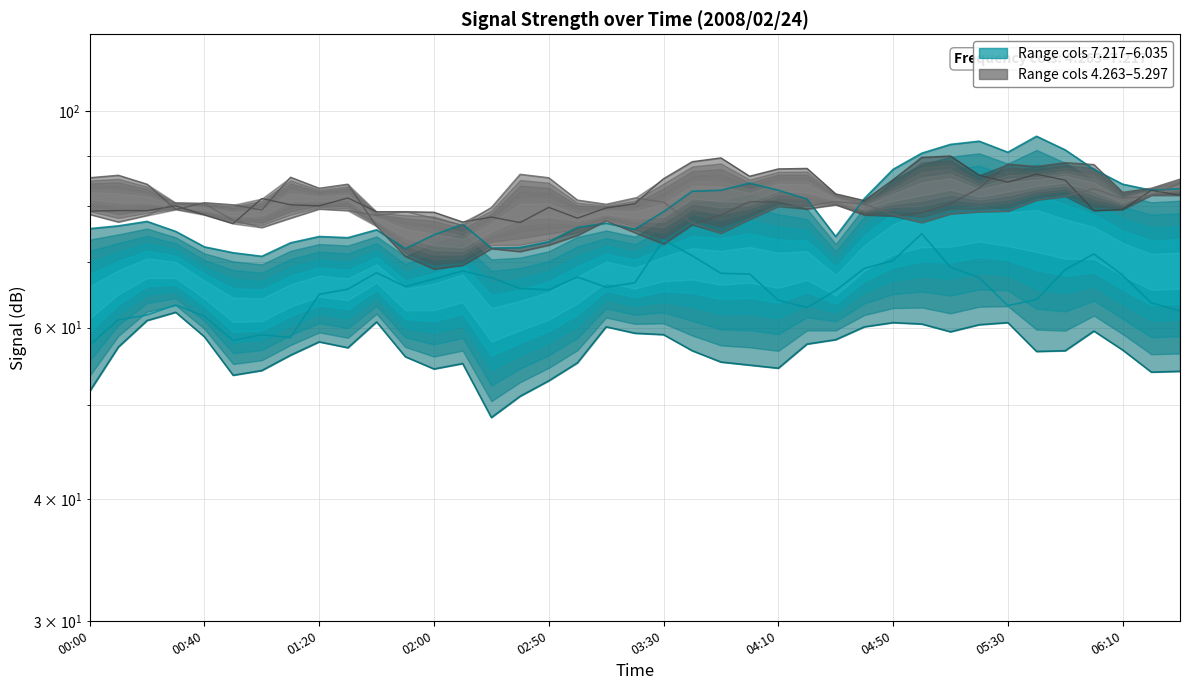

True or false: col 7.217 and col 4.706 intersect in this chart.

False